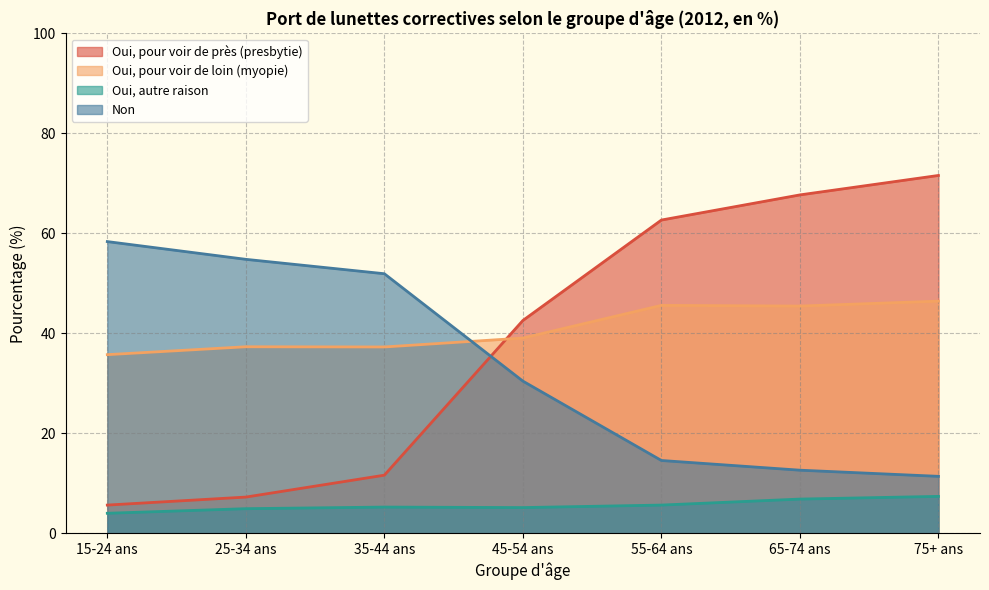

How many values in the Oui, pour voir de loin (myopie) series exceed 39?

4